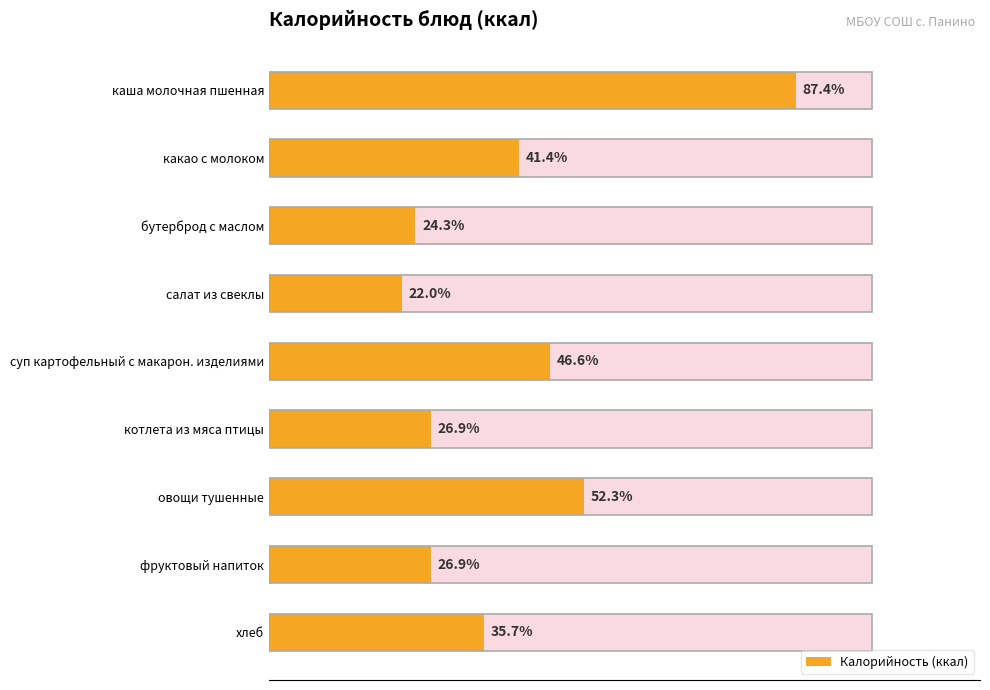

Reading right to left, what are all the values shown in this chart?

125	94	183	94	163	77	85	145	306